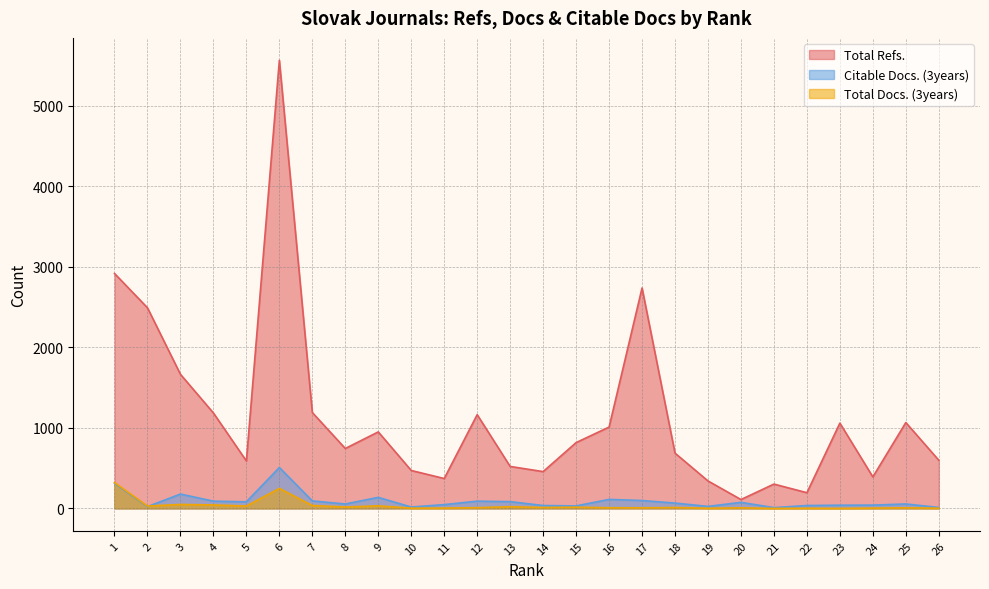

Which series has the largest range (max minus min)?

Total Refs.